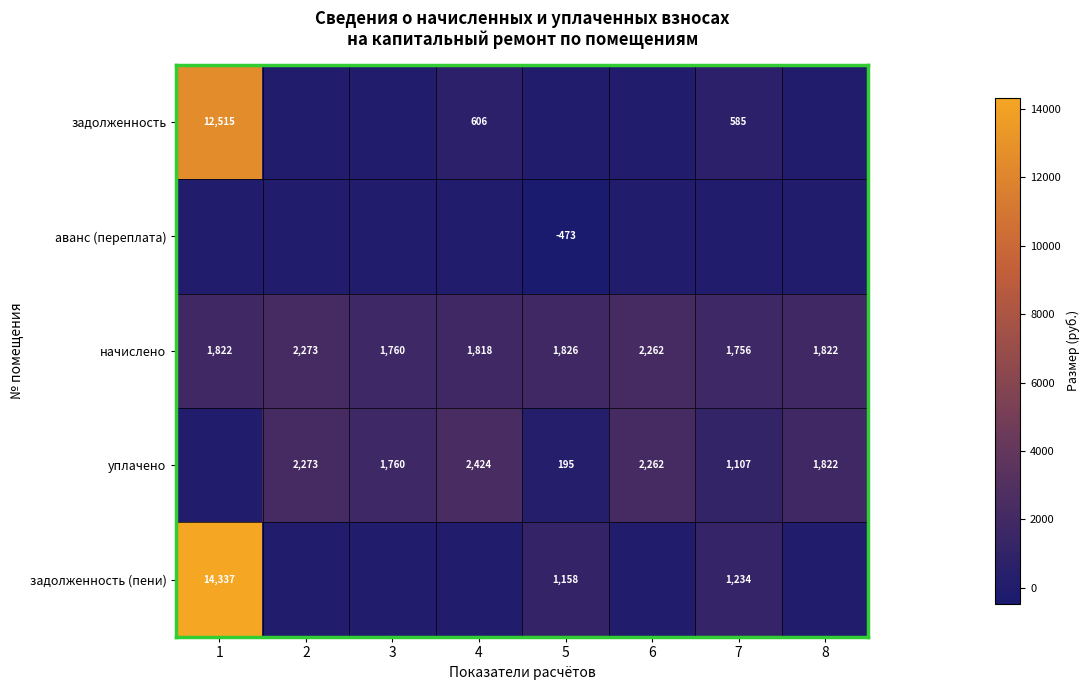

The value of начислено at 6 is 2262. True or false?

True